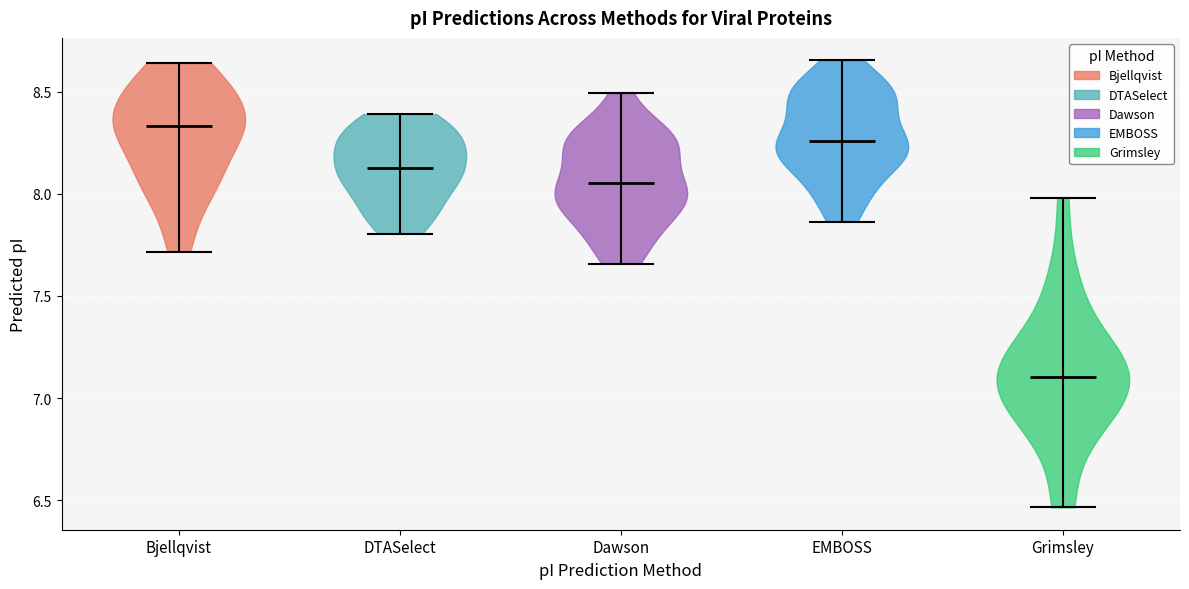

What is the lowest point the violin for EMBOSS reaches on the y-axis? The values are not printed on the chart, so give them approximately, as read against the axis.

7.85